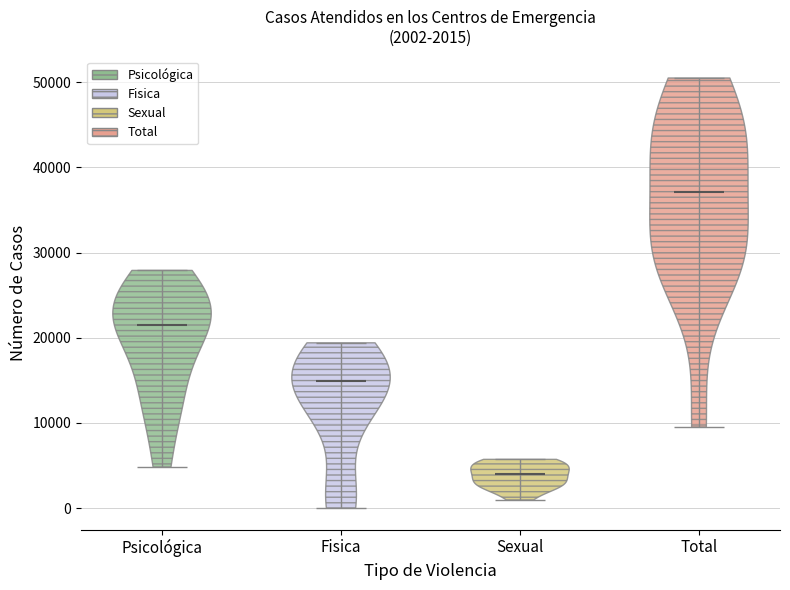

Which violin has the highest median line?

Total